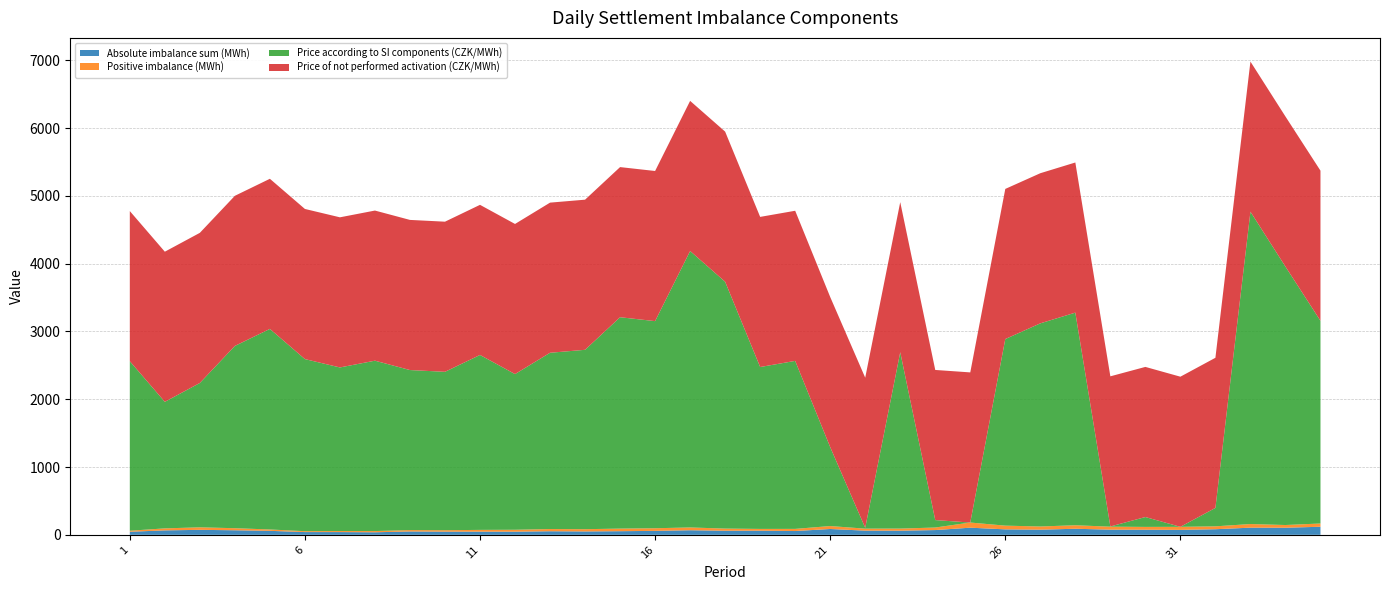

Reading left to right, what are all the values shown in this chart?

Absolute imbalance sum (MWh): 1=45.1	2=65.4	3=73.3	4=67.1	5=58.6	6=40.4	7=40.2	8=37.3	9=49.6	10=46.8	11=46.9	12=46.3	13=52.8	14=49.8	15=53.4	16=58.1	17=67.5	18=60.1	19=60.6	20=55.8	21=85.9	22=61.5	23=60.8	24=70.0	25=105.2	26=80.5	27=75.7	28=89.4	29=75.9	30=75.1	31=72.8	32=82.5	33=105.4	34=104.6	35=118.8
Positive imbalance (MWh): 1=15.2	2=29.6	3=37.3	4=30.5	5=20.2	6=13.1	7=15.6	8=18.0	9=20.2	10=21.1	11=25.9	12=28.3	13=32.5	14=33.2	15=38.3	16=39.0	17=41.2	18=31.9	19=26.4	20=31.7	21=43.5	22=29.6	23=31.2	24=37.5	25=76.0	26=54.9	27=47.1	28=51.8	29=44.2	30=41.7	31=45.1	32=42.7	33=53.5	34=40.0	35=48.2
Price according to SI components (CZK/MWh): 1=2501.2	2=1867.0	3=2129.6	4=2689.0	5=2958.9	6=2539.1	7=2413.5	8=2513.7	9=2361.1	10=2337.0	11=2580.6	12=2296.6	13=2600.6	14=2646.4	15=3118.5	16=3055.7	17=4078.5	18=3641.6	19=2388.4	20=2478.5	21=1164.6	22=12.1	23=2601.2	24=109.8	25=-30260.1	26=2752.8	27=2996.9	28=3136.9	29=3.1	30=145.5	31=-35.5	32=271.7	33=4608.4	34=3812.2	35=2990.6
Price of not performed activation (CZK/MWh): 1=2215.0	2=2215.0	3=2215.0	4=2215.0	5=2215.0	6=2215.0	7=2215.0	8=2215.0	9=2215.0	10=2215.0	11=2215.0	12=2215.0	13=2215.0	14=2215.0	15=2215.0	16=2215.0	17=2215.0	18=2215.0	19=2215.0	20=2215.0	21=2215.0	22=2215.0	23=2215.0	24=2215.0	25=2215.0	26=2215.0	27=2215.0	28=2215.0	29=2215.0	30=2215.0	31=2215.0	32=2215.0	33=2215.0	34=2215.0	35=2215.0